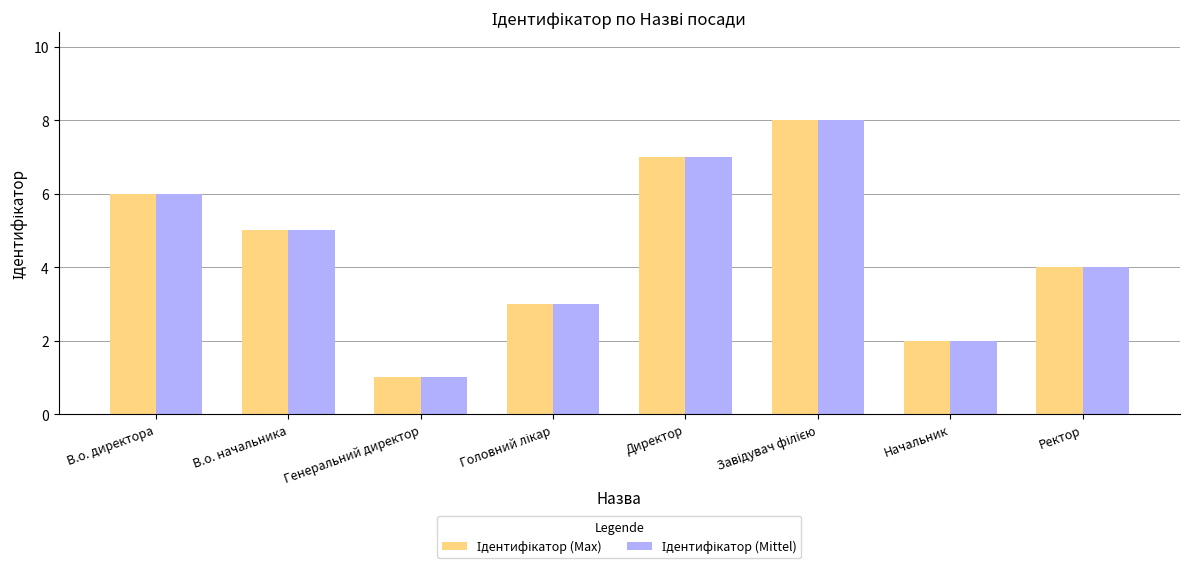

What is the total value across all series at Генеральний директор?

2